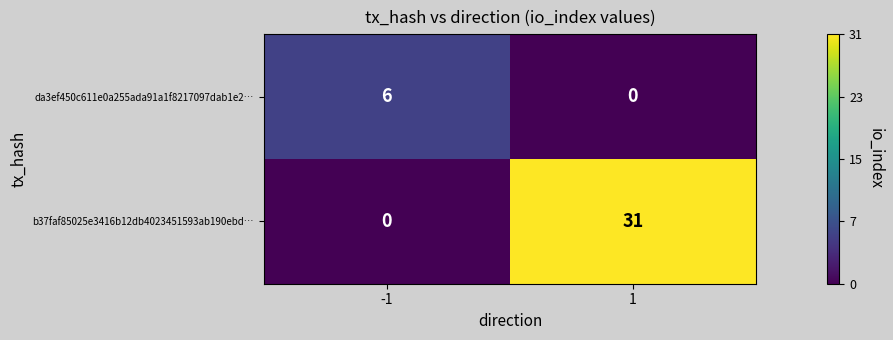

Which series has the largest total across all categories?

b37faf85025e3416b12db4023451593ab190ebd…